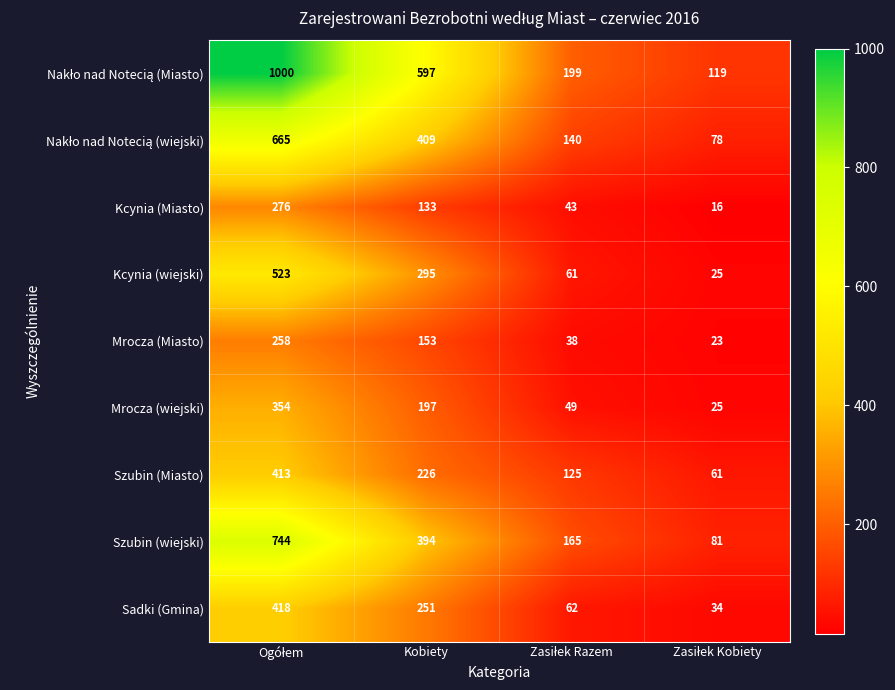

The Kcynia (wiejski) series shows 430 at Kobiety. True or false?

False